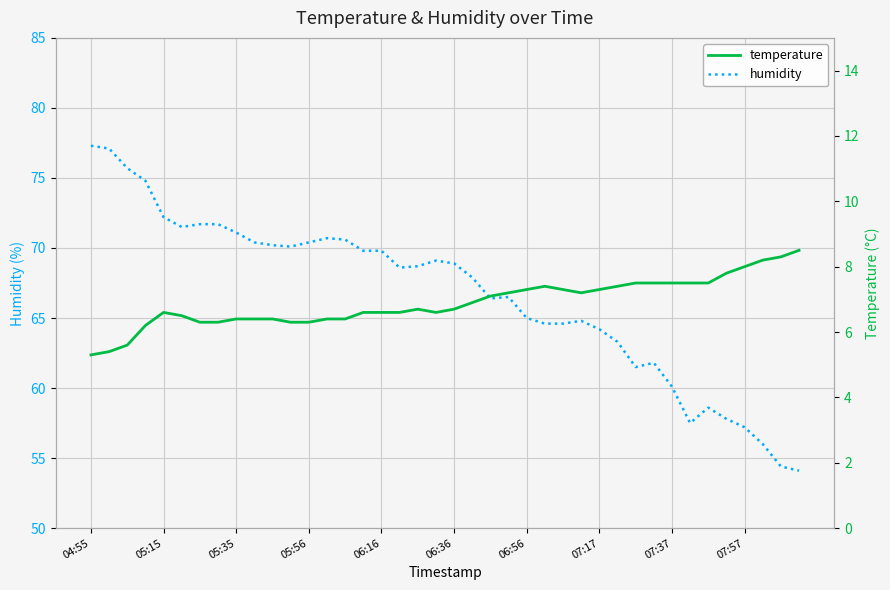

The humidity series shows 68.9 at 06:36. True or false?

True